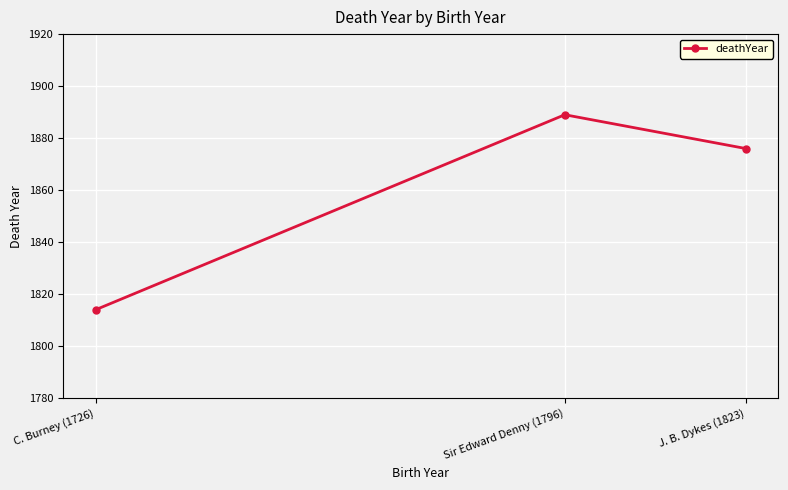

Count the values in the range 1814 to 1889.

3